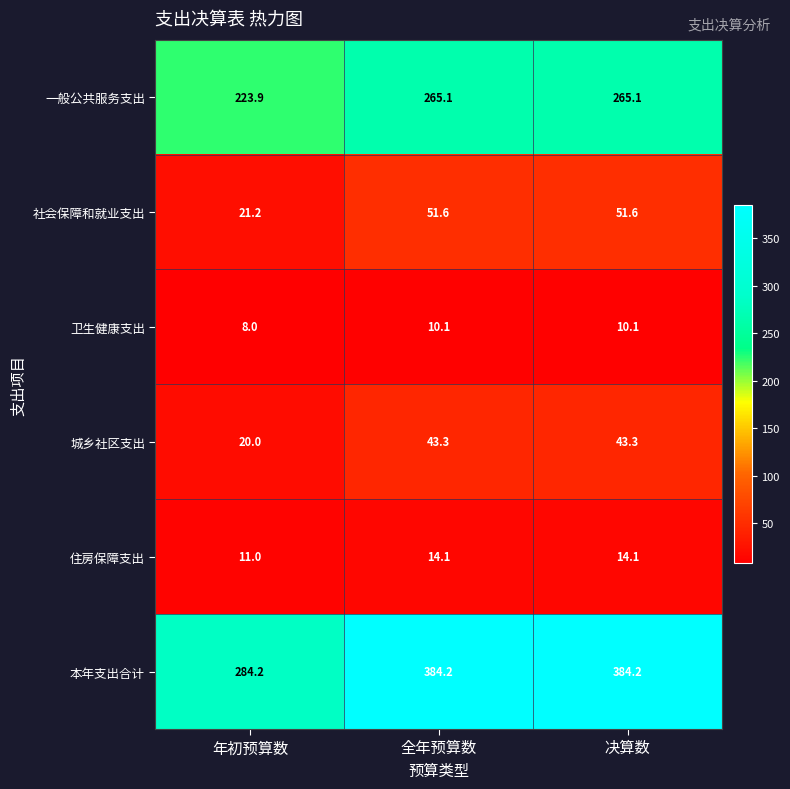

Which series has the widest spread of values?

本年支出合计